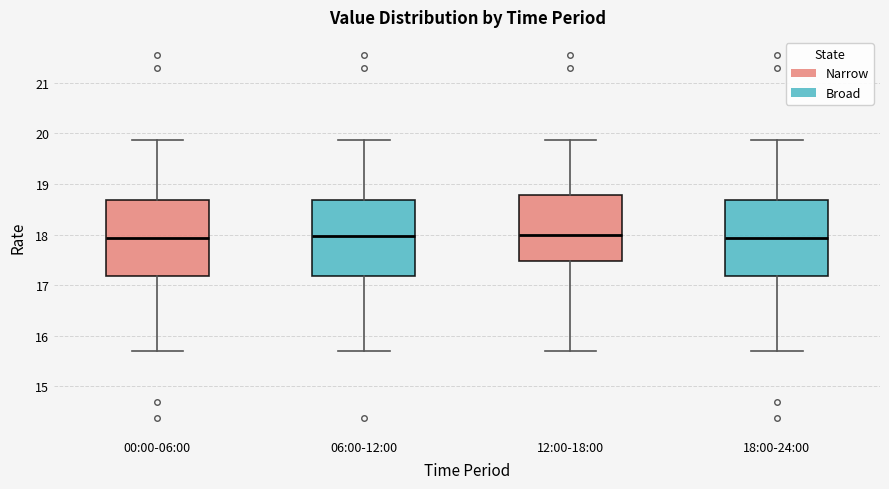

Reading left to right, transcribe this box plot: for each box, give where its median line is, the range the box spans, and where its two whiskers end, as read against the y-axis. The values are not printed on the chart, so give them approximately, as read against the axis.

00:00-06:00: median 17.9, box 17.2 to 18.7, whiskers 15.7 to 19.9
06:00-12:00: median 18.0, box 17.2 to 18.7, whiskers 15.7 to 19.9
12:00-18:00: median 18.0, box 17.5 to 18.8, whiskers 15.7 to 19.9
18:00-24:00: median 17.9, box 17.2 to 18.7, whiskers 15.7 to 19.9